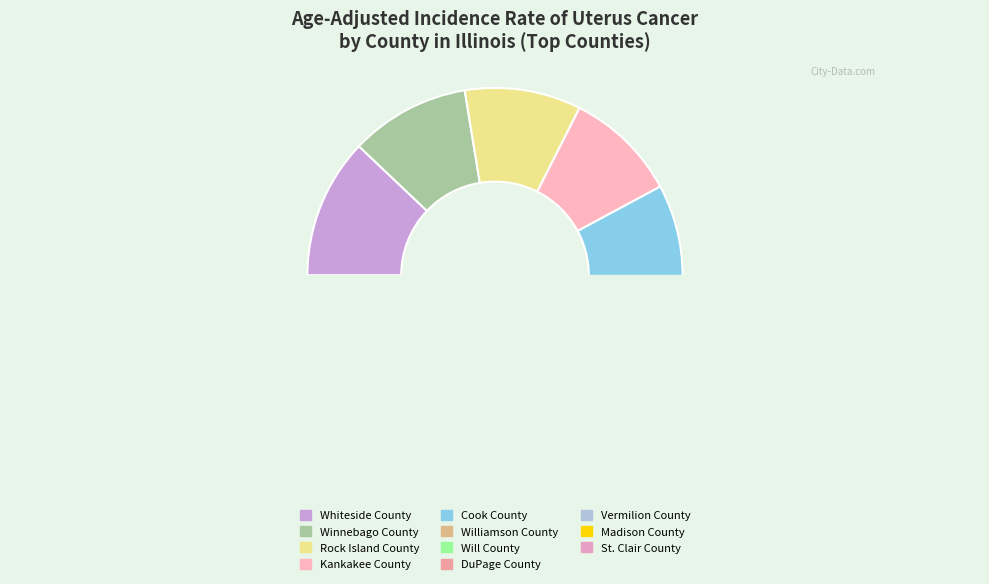

What is the largest slice in the pie chart?

Whiteside County